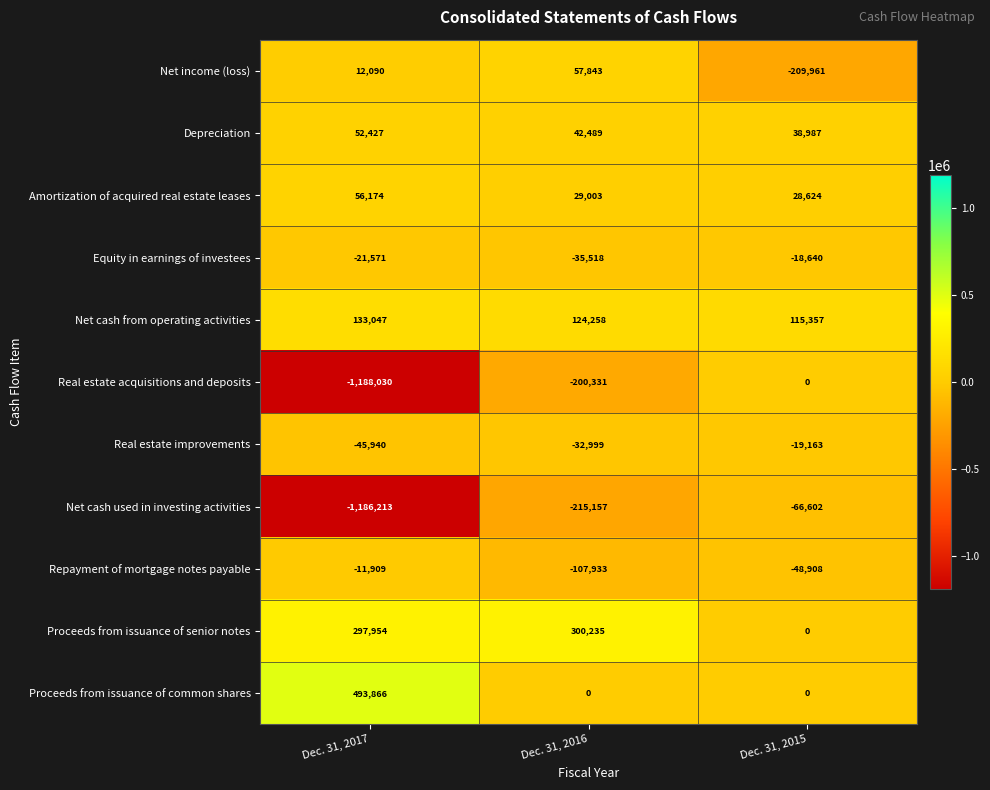

At which category does the chart reach its minimum across all series?

Dec. 31, 2017